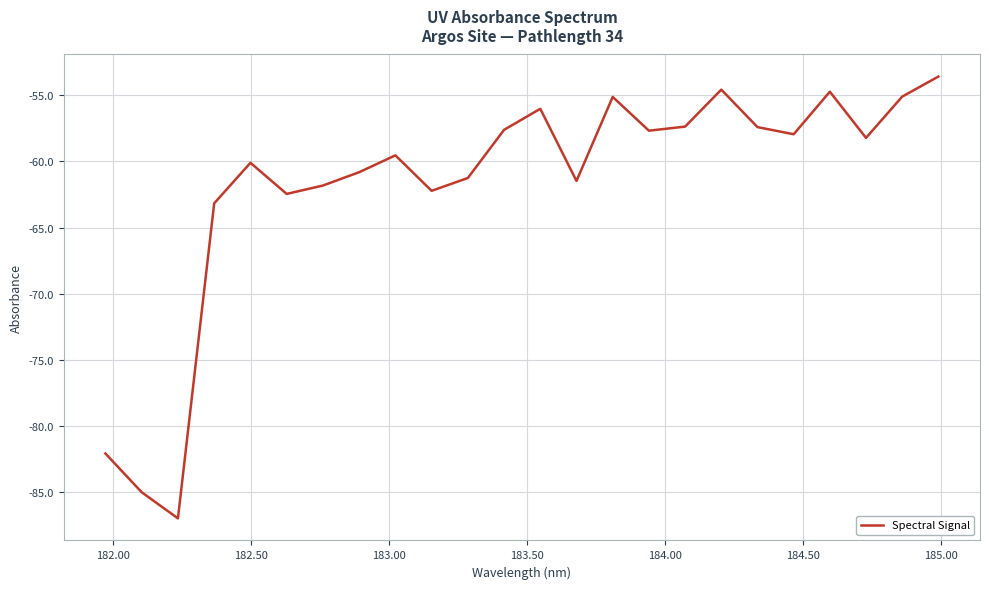

What is the minimum value shown in the chart?

-87.0